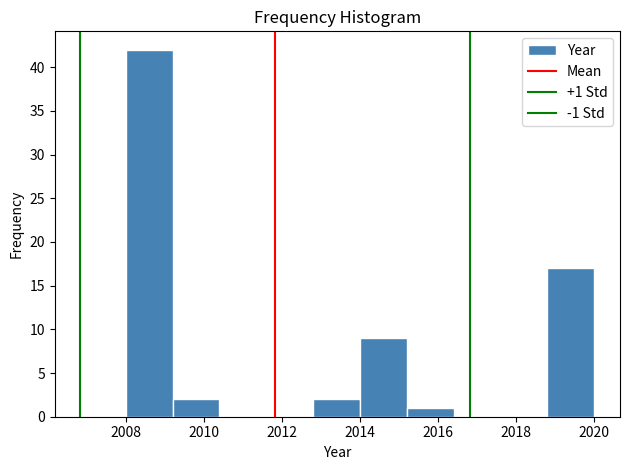

Over which range of the x-axis is the bar tallest?

2008.0 to 2009.2